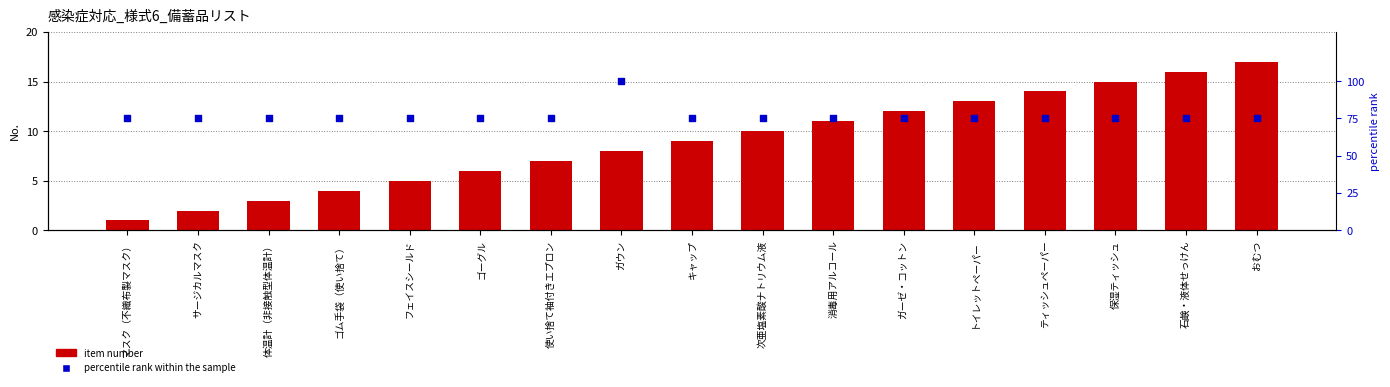

Which series contains the highest Y value?

percentile rank within the sample